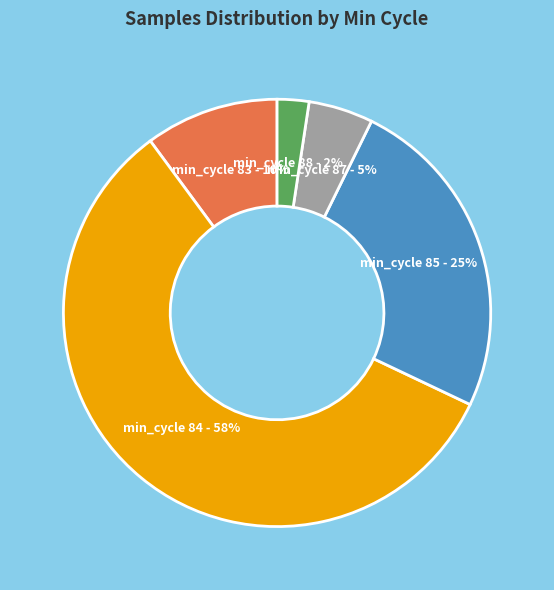

Does any single category account for the majority?

Yes